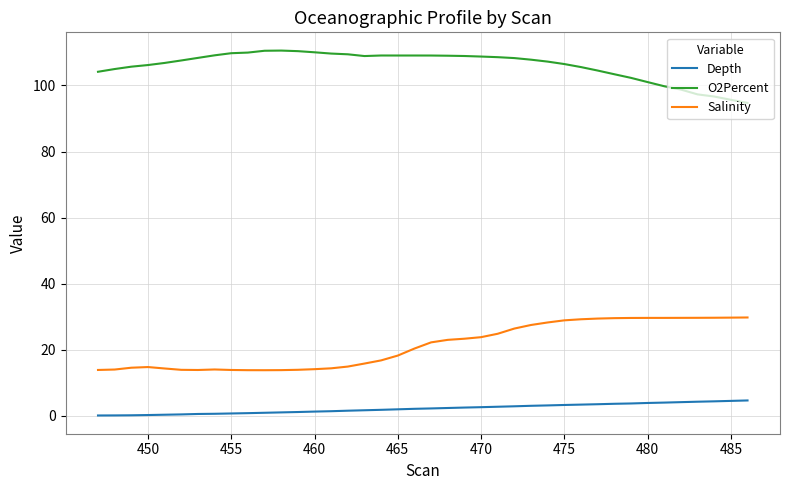

In Salinity, how many points are higher than both neighbors (excluding endpoints)?

2